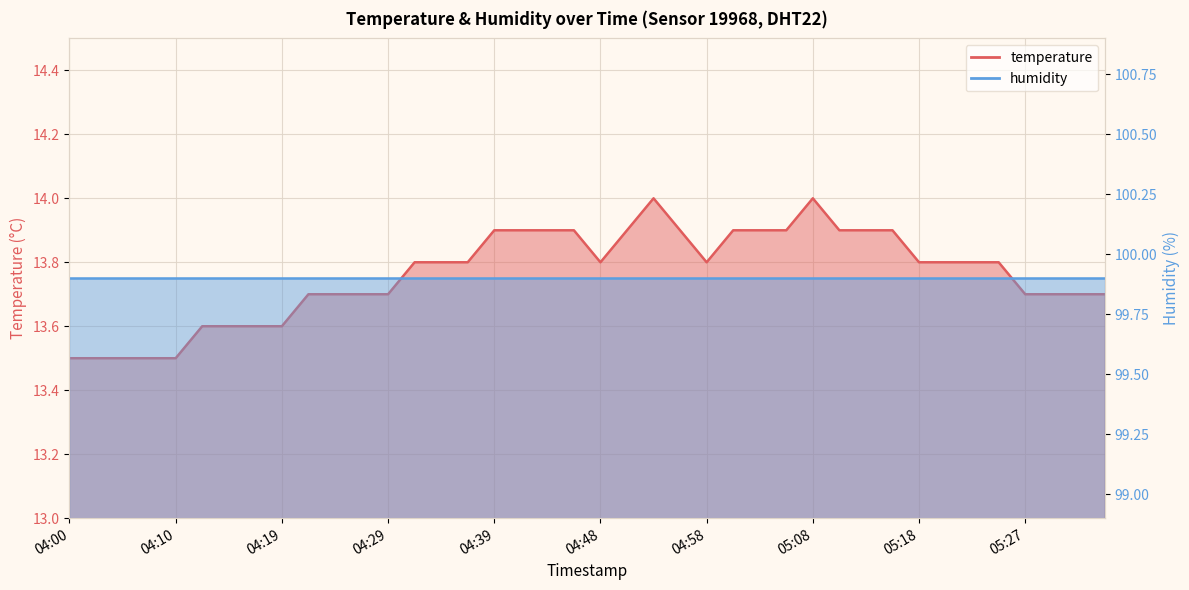

The chart shows a value of 20.8 at 04:05. True or false?

False